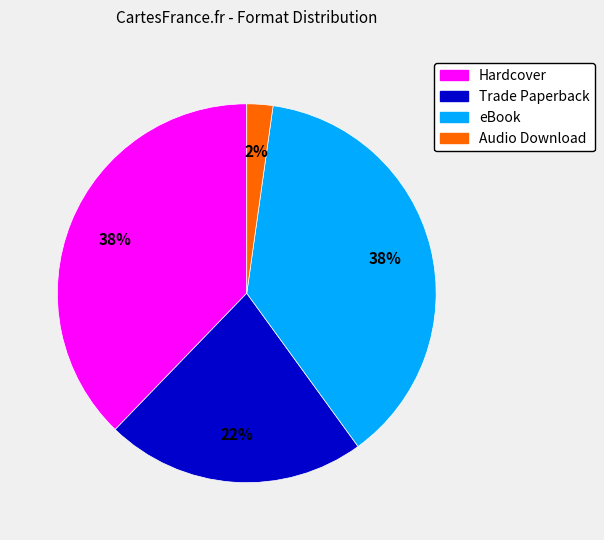

To the nearest percent, what is the average slice percentage?

25%